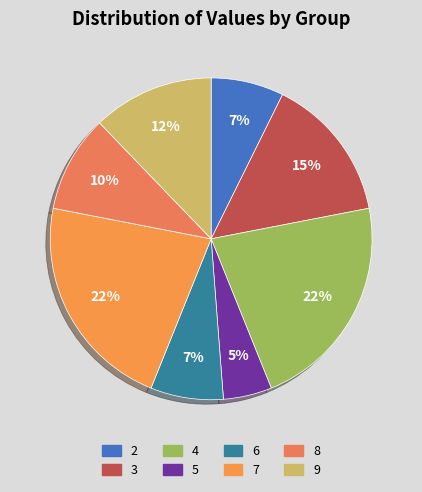

Which category has the biggest portion of the pie?

4